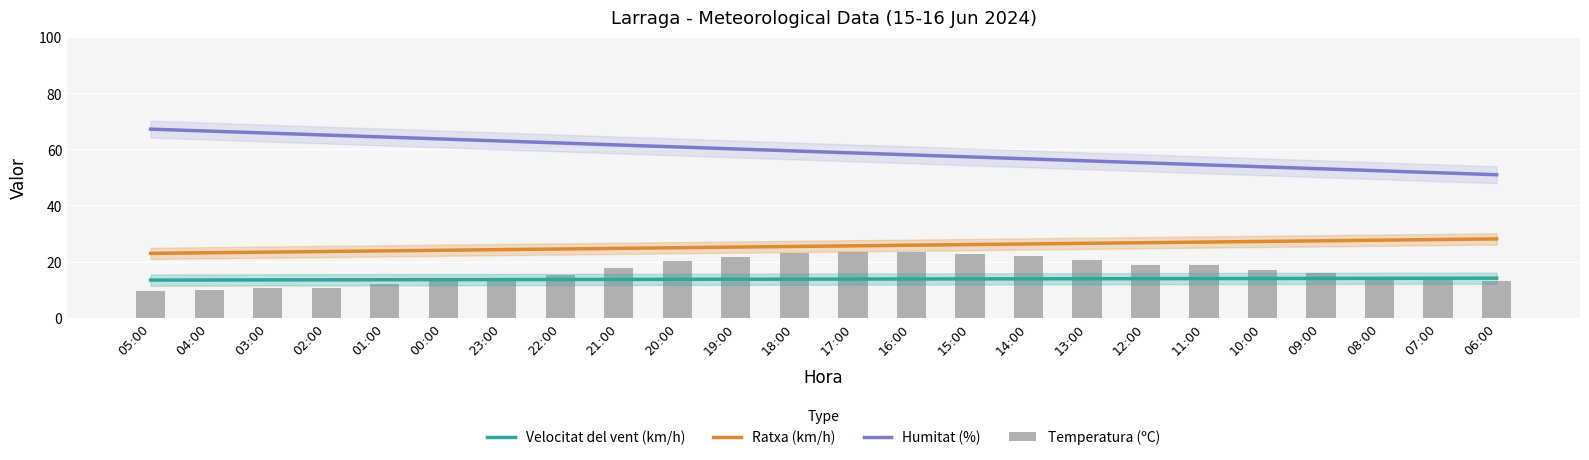

Reading left to right, extract all data points from this chart.

Velocitat del vent (km/h): 13.4	13.4	13.5	13.5	13.5	13.6	13.6	13.6	13.6	13.7	13.7	13.7	13.8	13.8	13.8	13.9	13.9	13.9	13.9	14.0	14.0	14.0	14.1	14.1
Ratxa (km/h): 22.9	23.1	23.4	23.6	23.8	24.0	24.3	24.5	24.7	24.9	25.2	25.4	25.6	25.8	26.1	26.3	26.5	26.7	27.0	27.2	27.4	27.6	27.9	28.1
Humitat (%): 67.2	66.5	65.8	65.1	64.4	63.7	63.0	62.3	61.6	60.9	60.1	59.4	58.7	58.0	57.3	56.6	55.9	55.2	54.5	53.8	53.1	52.4	51.7	51.0
Temperatura (ºC): 9.4	9.9	10.5	10.5	12.0	13.7	14.2	15.3	17.7	20.1	21.5	23.0	23.5	23.5	22.6	22.1	20.6	18.7	18.8	17.1	15.8	14.3	13.4	13.2